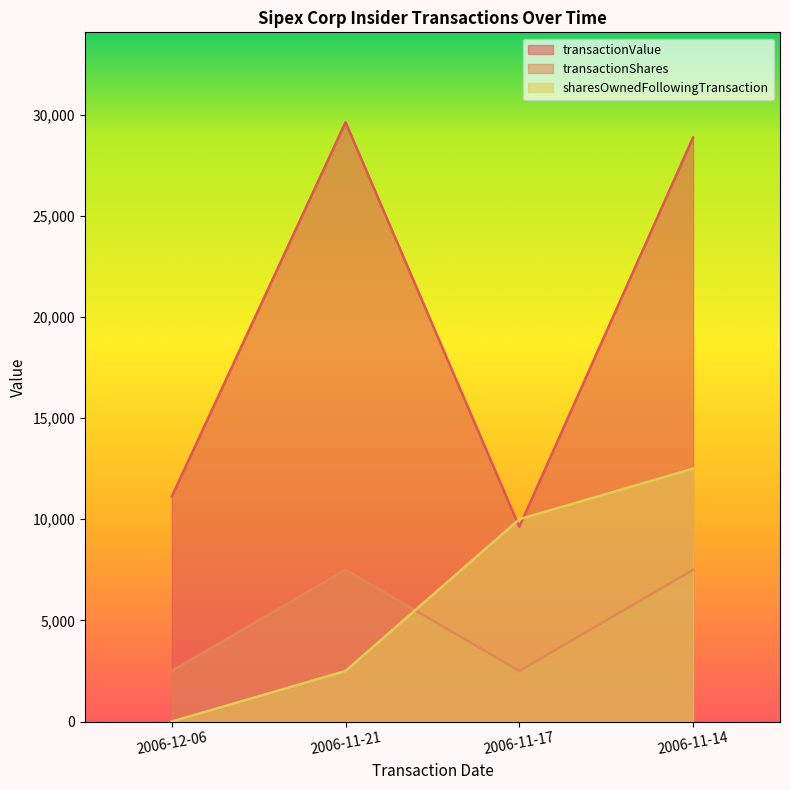

How many intersections are there between sharesOwnedFollowingTransaction and transactionValue?

2